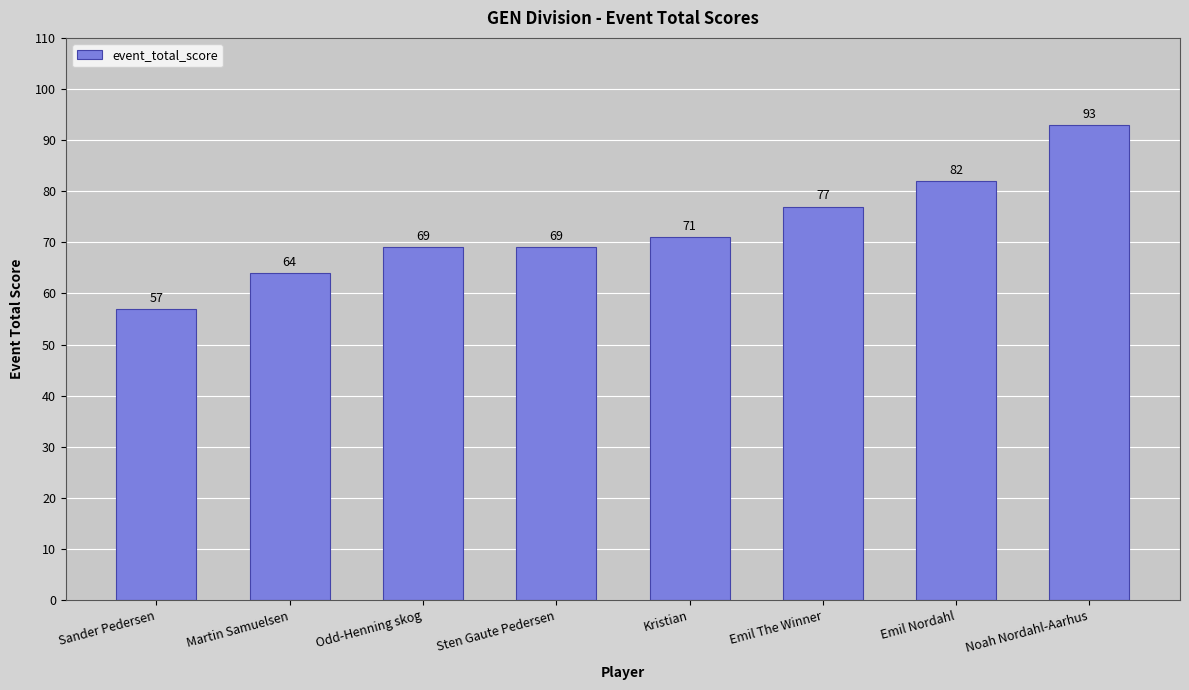

What is the ratio of the value at Martin Samuelsen to the value at Emil The Winner?

0.8